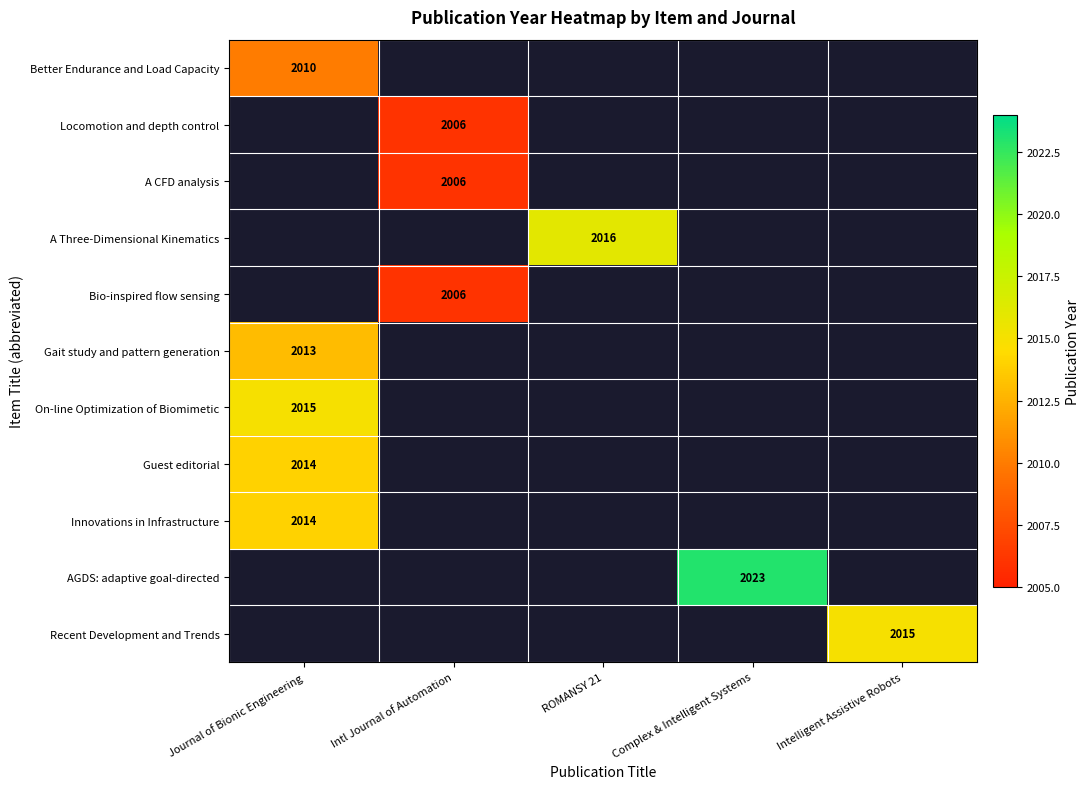

The AGDS: adaptive goal-directed series shows 3168 at Complex & Intelligent Systems. True or false?

False